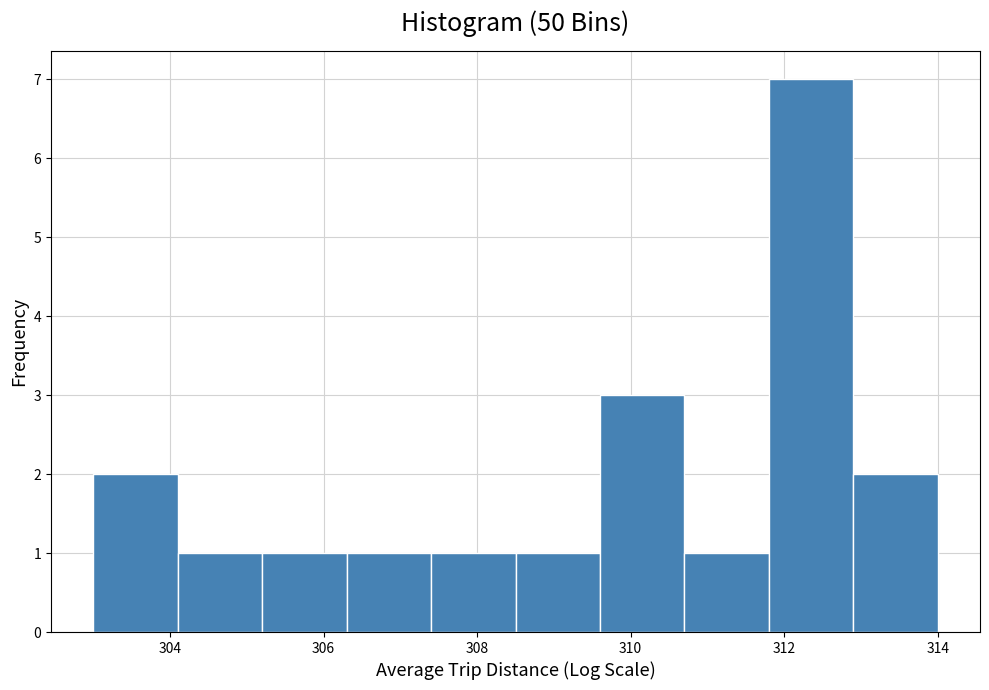

Over which range of the x-axis is the bar tallest?

311.8 to 312.9